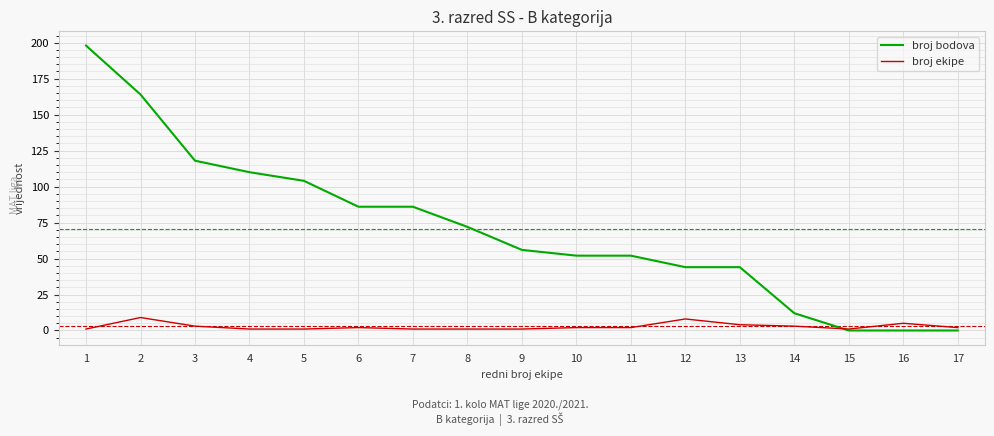

Where is broj bodova nearest to the value 99?

5